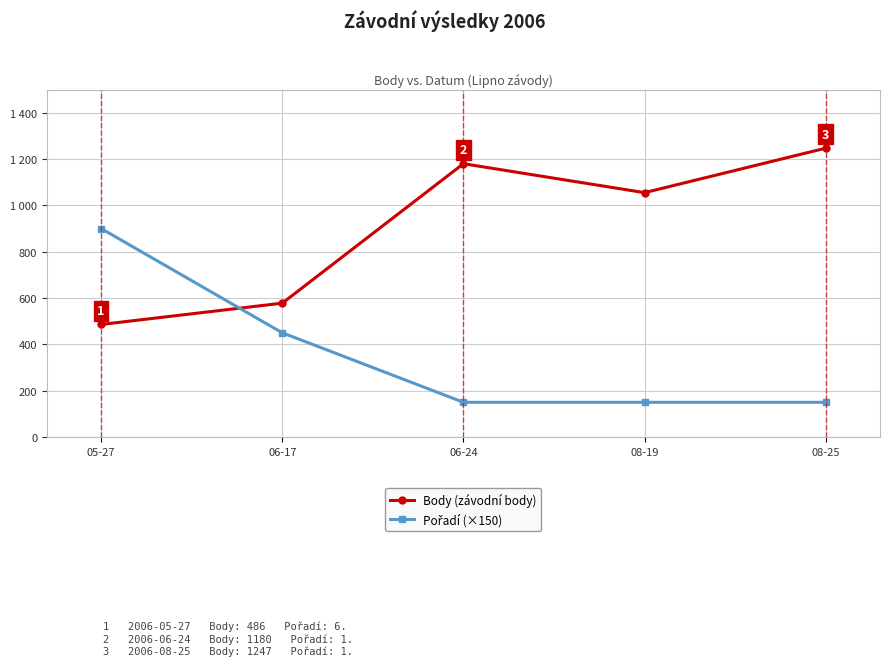

Rank the series by their maximum value, from lowest to highest.

Pořadí (×150), Body (závodní body)